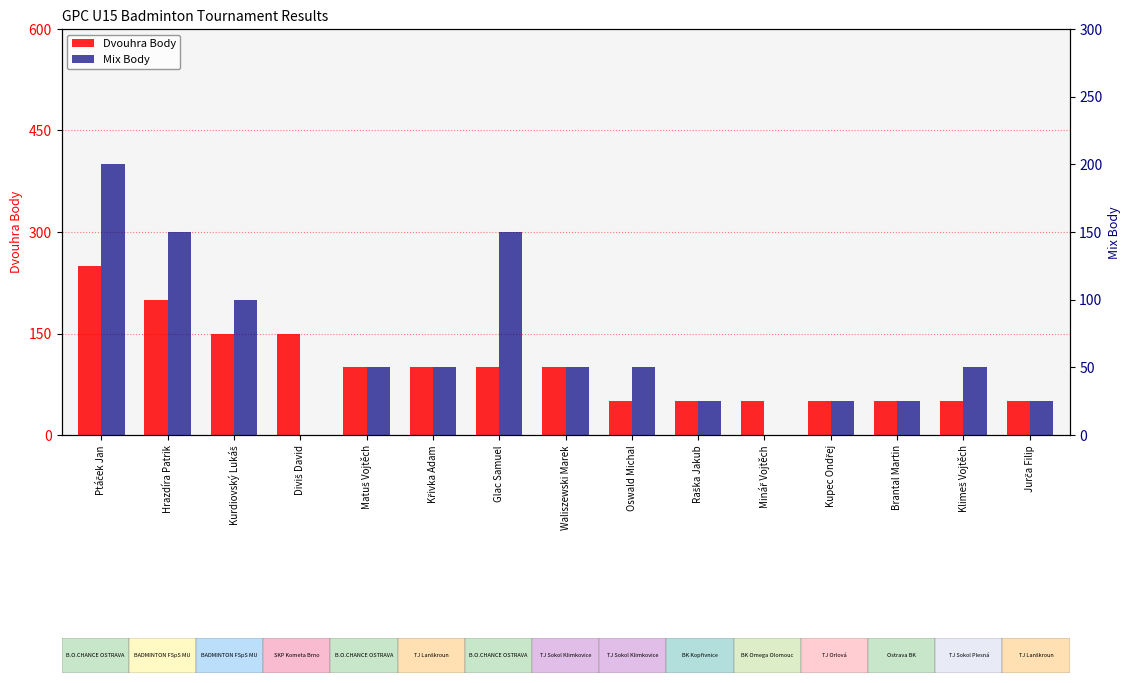

Reading right to left, what are all the values shown in this chart?

Dvouhra Body: Jurča Filip=50	Klimeš Vojtěch=50	Brantal Martin=50	Kupec Ondřej=50	Minář Vojtěch=50	Raška Jakub=50	Oswald Michal=50	Waliszewski Marek=100	Glac Samuel=100	Křivka Adam=100	Matuš Vojtěch=100	Diviš David=150	Kurdiovský Lukáš=150	Hrazdíra Patrik=200	Ptáček Jan=250
Mix Body: Jurča Filip=25	Klimeš Vojtěch=50	Brantal Martin=25	Kupec Ondřej=25	Minář Vojtěch=0	Raška Jakub=25	Oswald Michal=50	Waliszewski Marek=50	Glac Samuel=150	Křivka Adam=50	Matuš Vojtěch=50	Diviš David=0	Kurdiovský Lukáš=100	Hrazdíra Patrik=150	Ptáček Jan=200